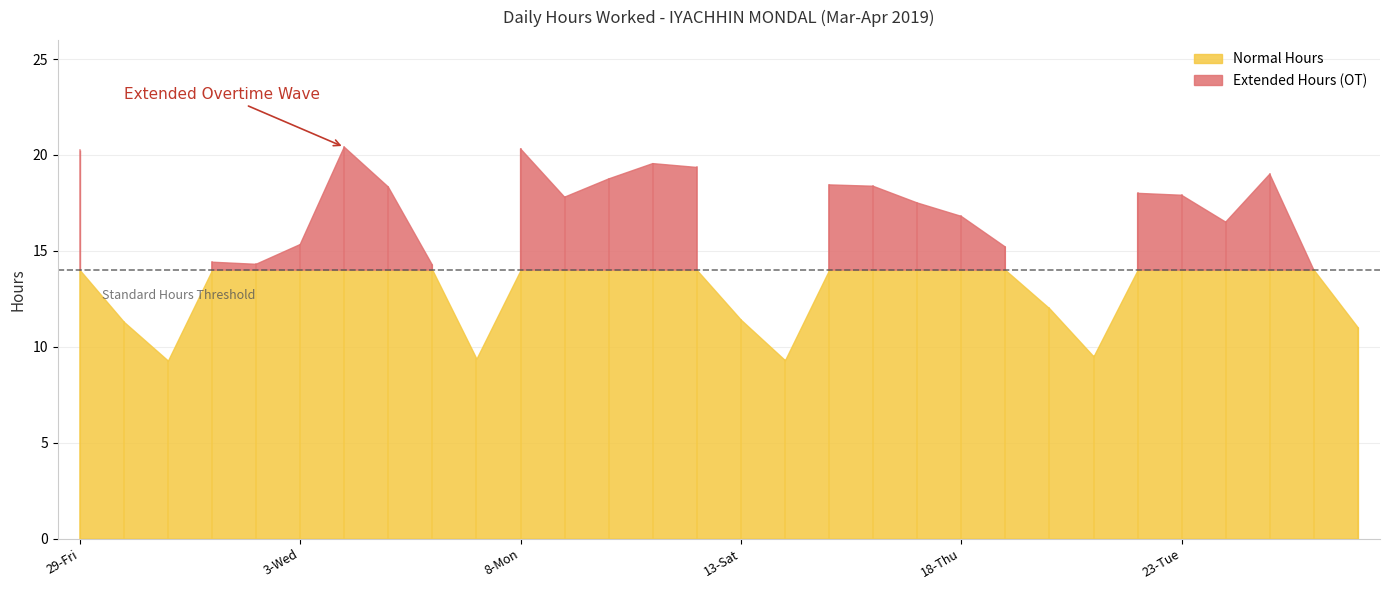

Does the chart display data point markers on the line(s)?

No